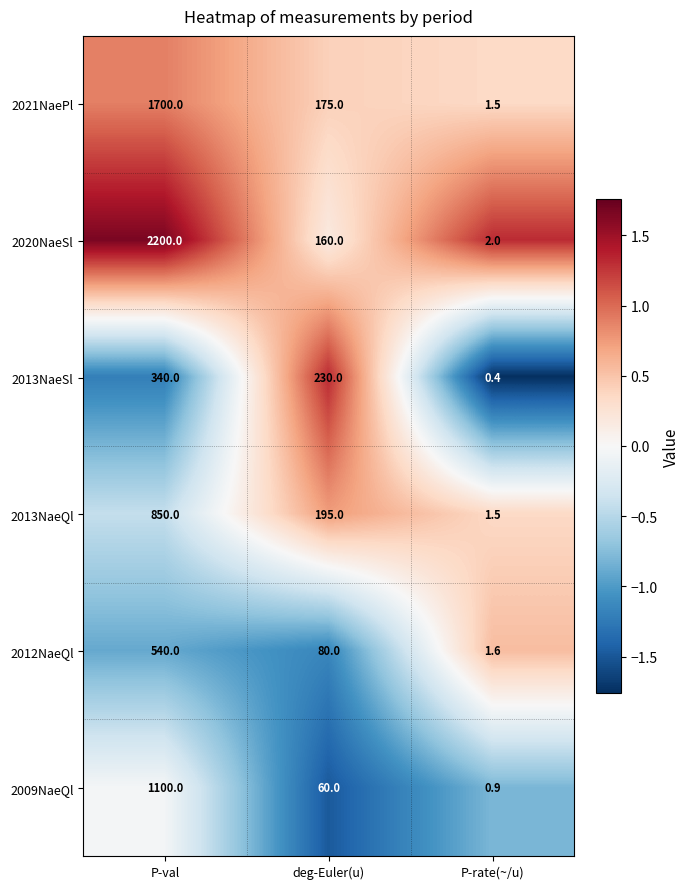

At which label does 2021NaePl first exceed 175?

P-val